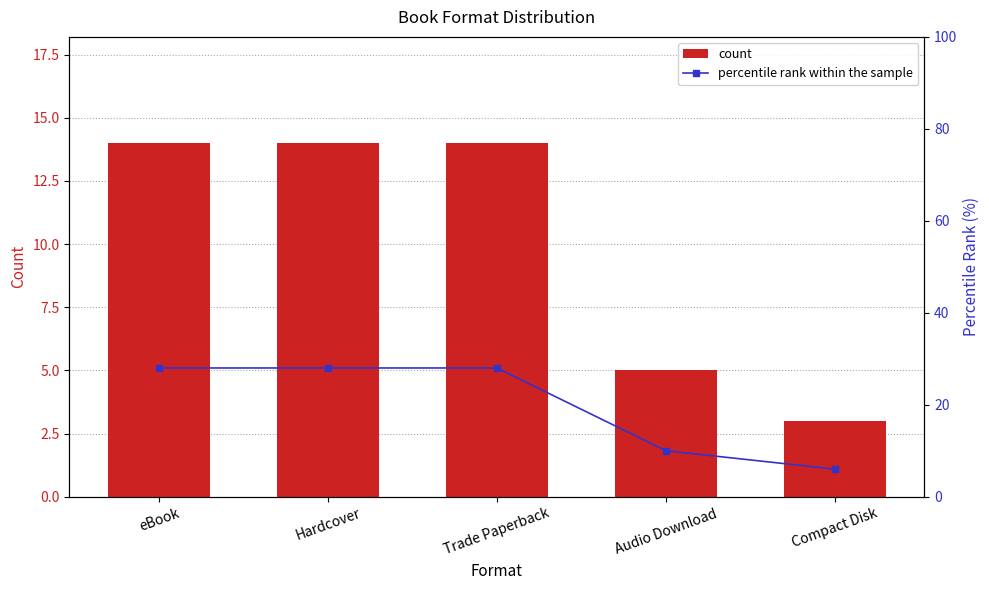

At Trade Paperback, list the series in order from largest to smallest.

percentile rank within the sample, count